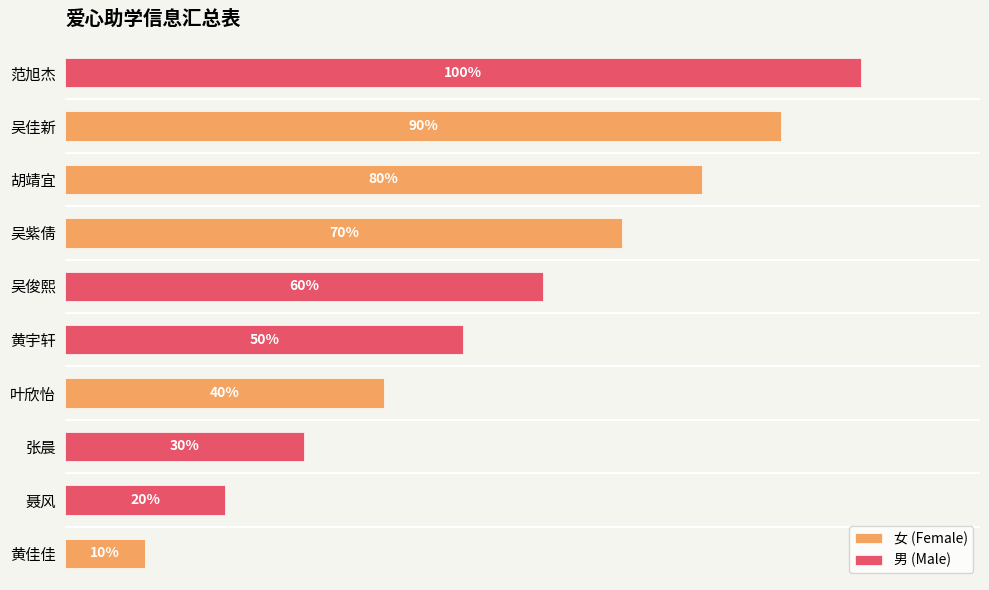

Between 胡靖宜 and 叶欣怡, which is larger?

胡靖宜